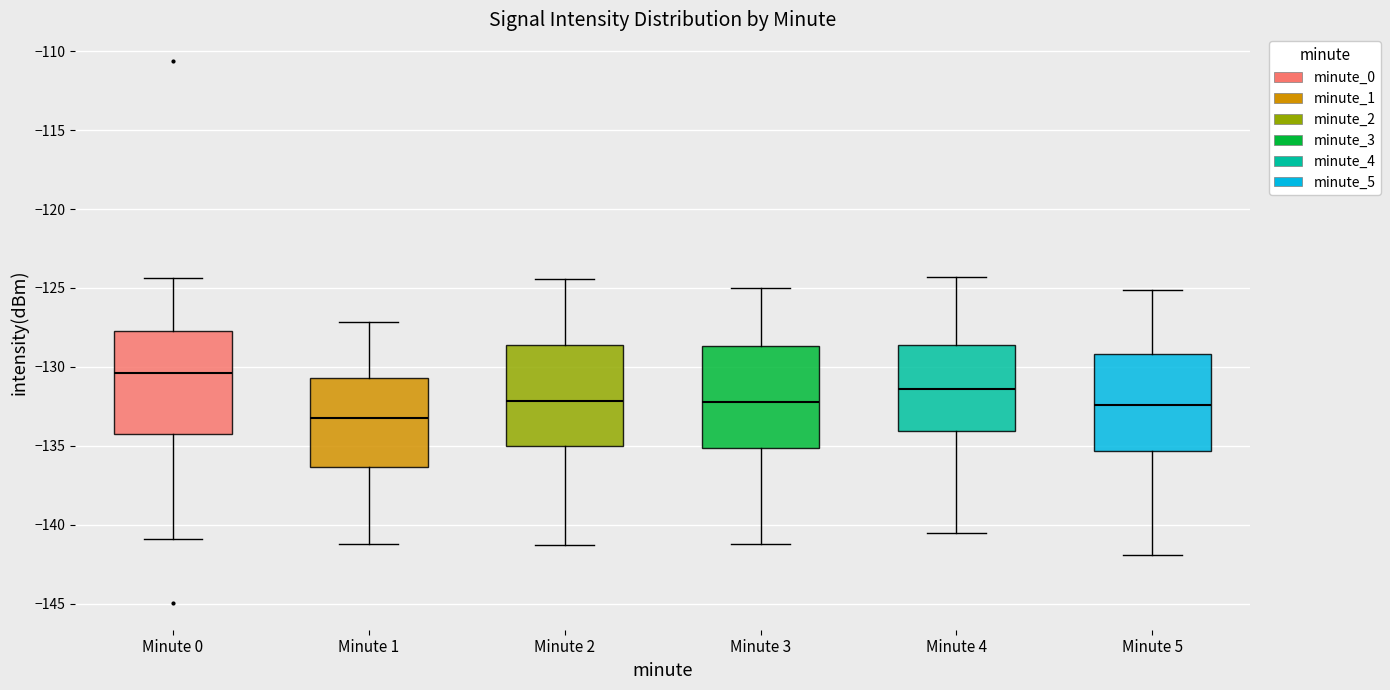

Reading left to right, read every box against the y-axis: the position of its median line, the range the box covers, and the ends of its whiskers. The values are not printed on the chart, so give them approximately, as read against the axis.

Minute 0: median -130.5, box -134.5 to -127.5, whiskers -141.0 to -124.5
Minute 1: median -133.0, box -136.5 to -130.5, whiskers -141.0 to -127.0
Minute 2: median -132.0, box -135.0 to -128.5, whiskers -141.5 to -124.5
Minute 3: median -132.0, box -135.0 to -128.5, whiskers -141.0 to -125.0
Minute 4: median -131.5, box -134.0 to -128.5, whiskers -140.5 to -124.5
Minute 5: median -132.5, box -135.5 to -129.0, whiskers -142.0 to -125.0